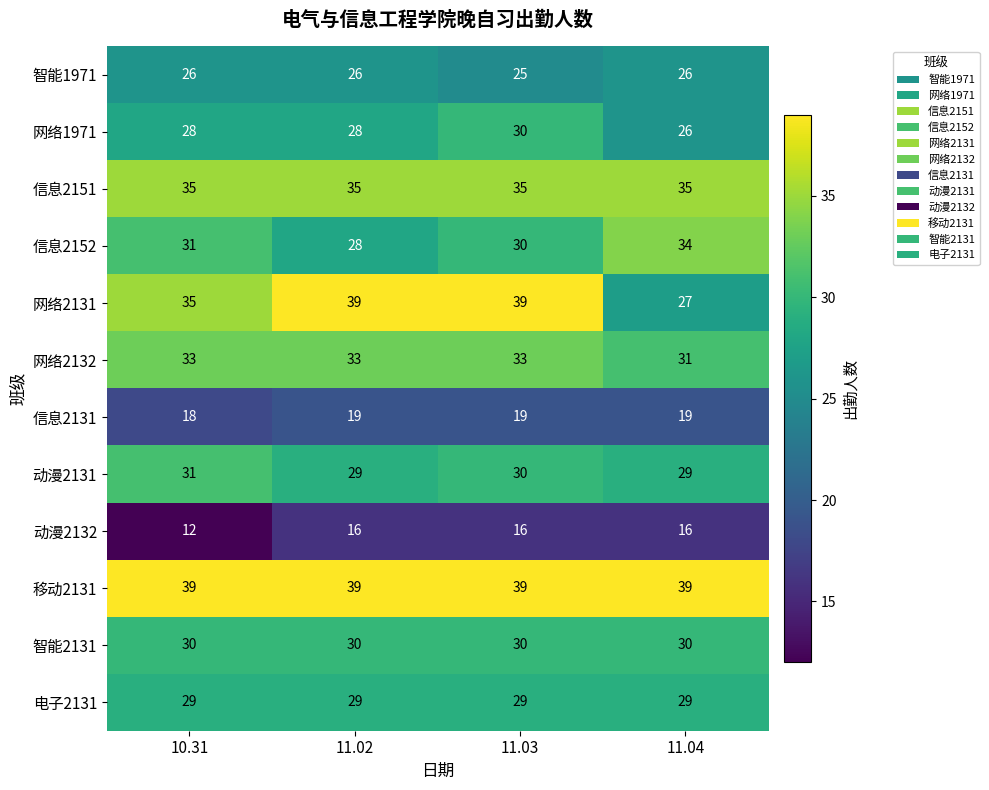

True or false: 电子2131 has a value of 12 at 11.03.

False